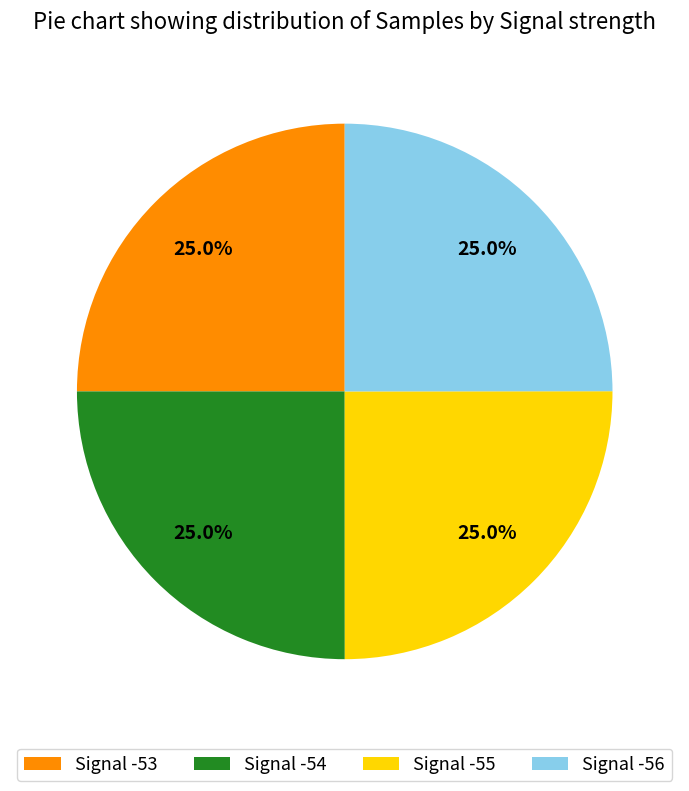

Is there a majority slice in this chart?

No